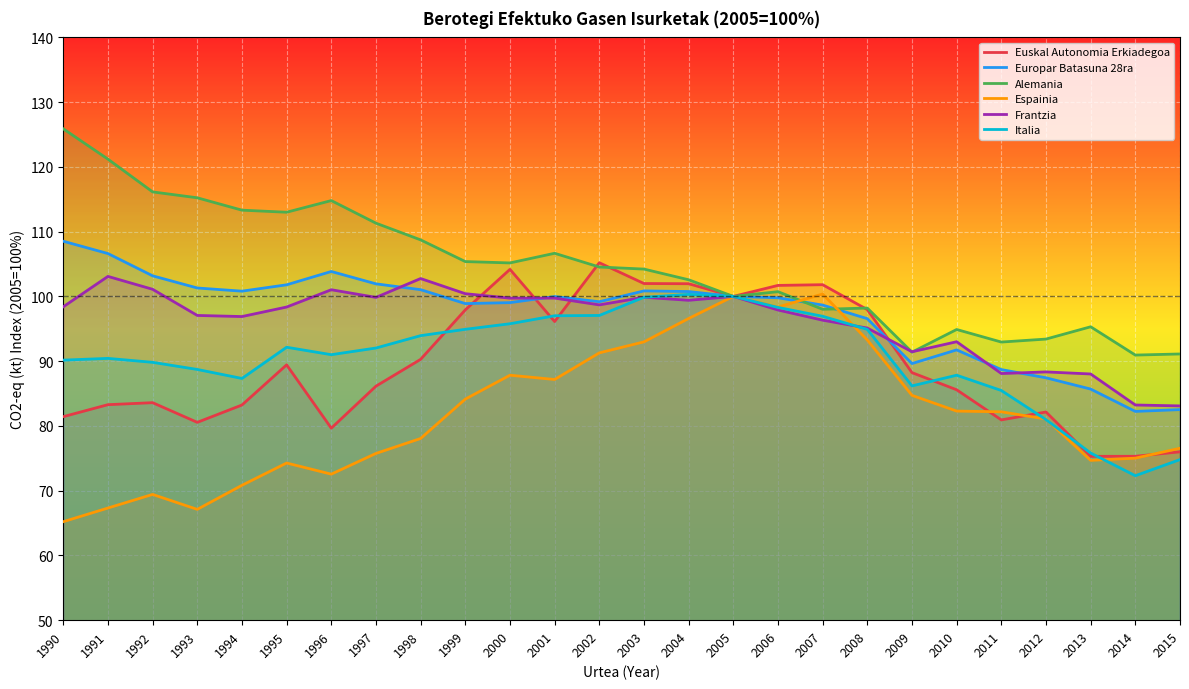

What is the minimum value shown in the chart?

65.2